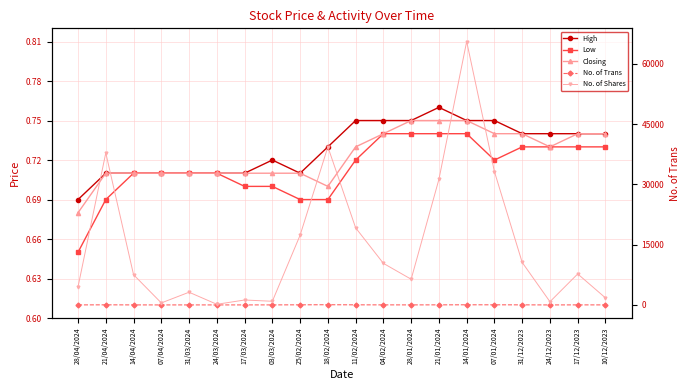

Rank the series at 21/01/2024 from lowest to highest value.

Low, Closing, High, No. of Trans, No. of Shares